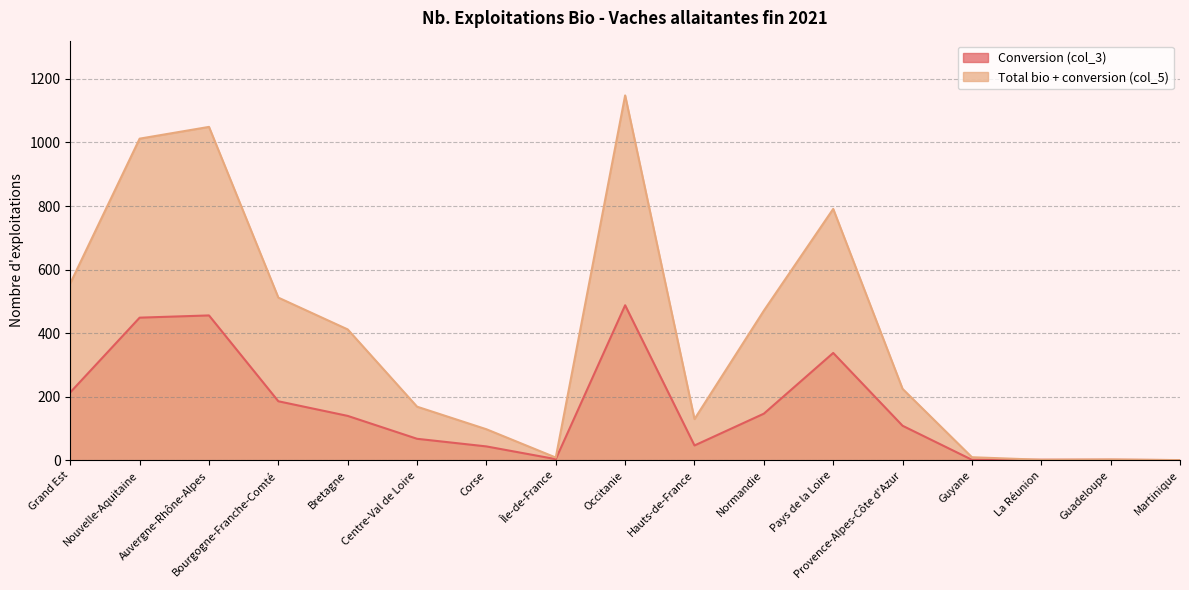

True or false: Conversion (col_3) and Total bio + conversion (col_5) cross at least once.

False